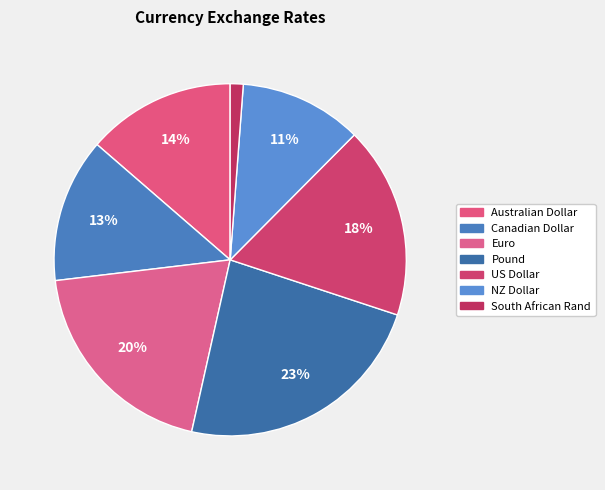

How many segments does this pie chart have?

7